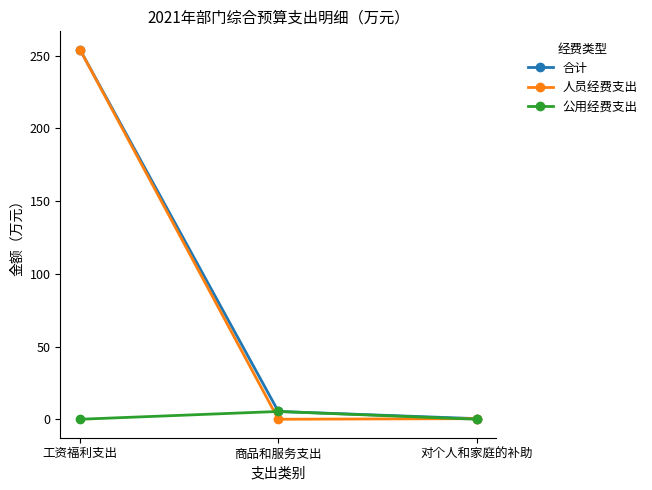

Between 工资福利支出 and 商品和服务支出, which series saw the biggest shift?

人员经费支出